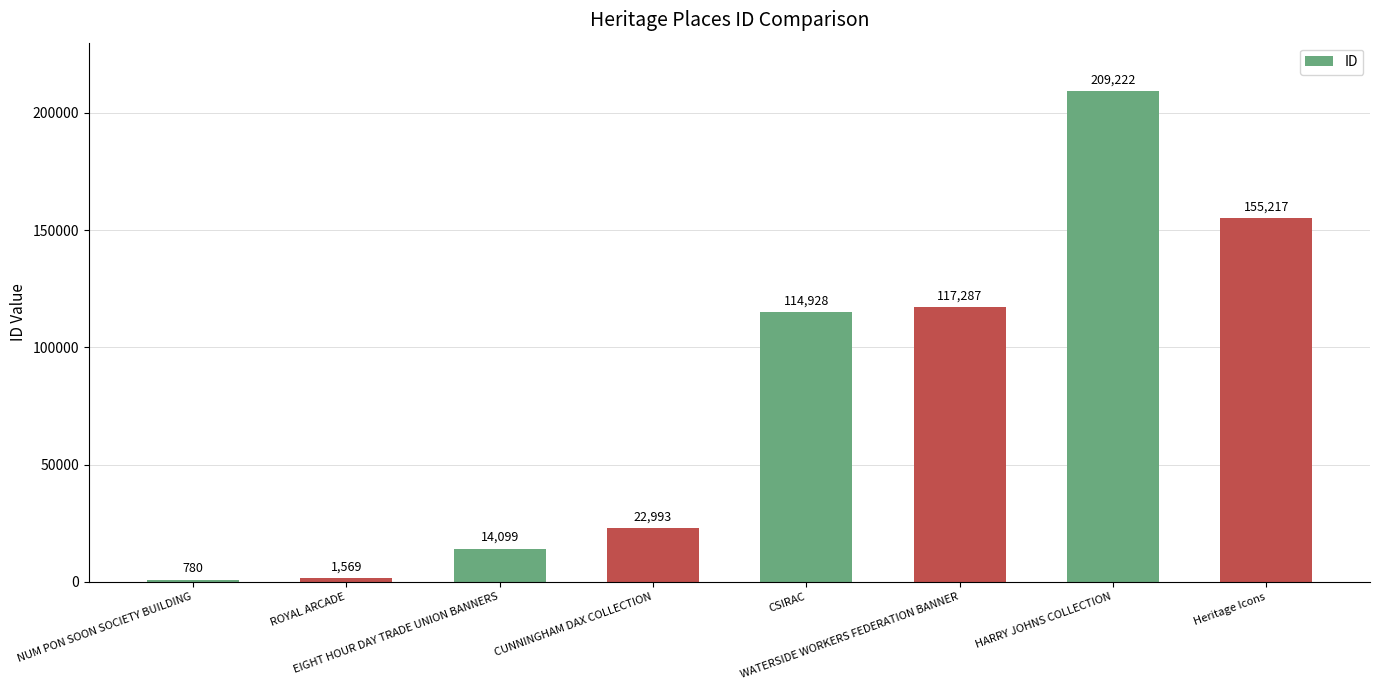

How many series are shown in this chart?

1